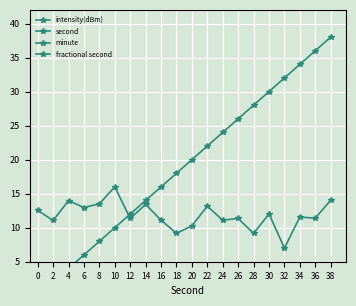

What is the highest value of the second series?

38.0